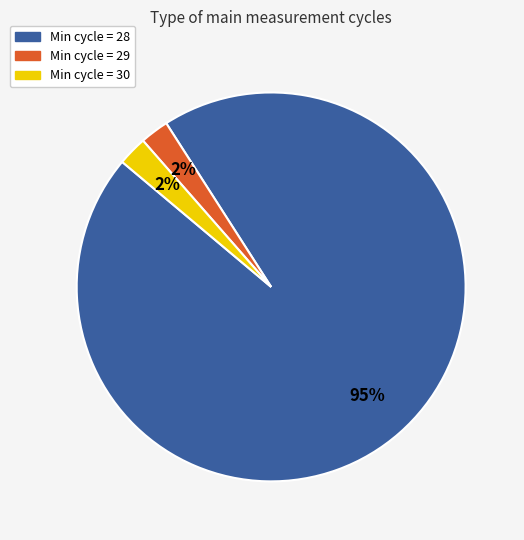

Is there any slice that represents more than half of the pie?

Yes